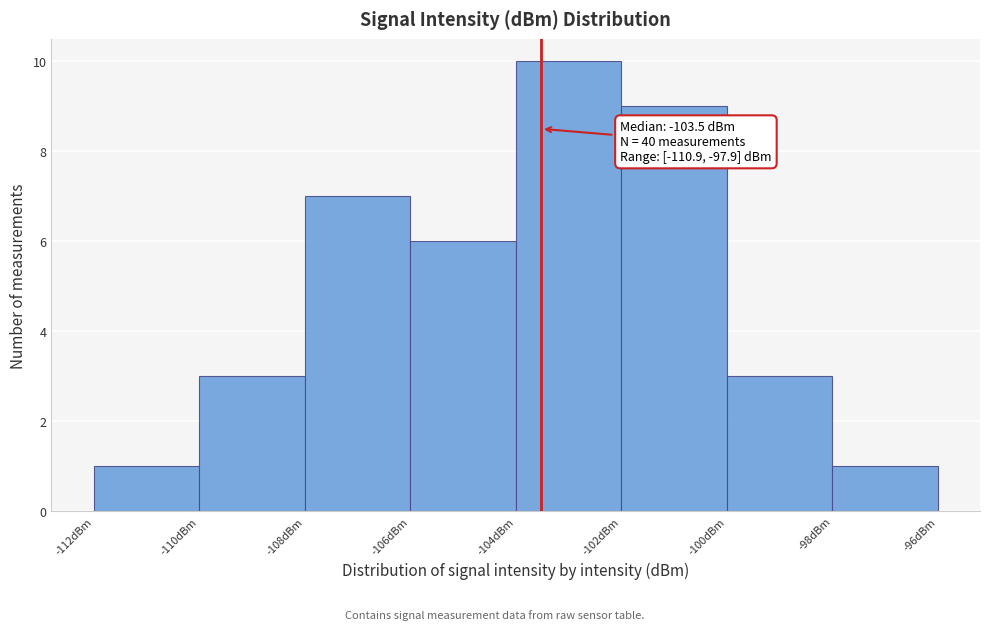

Over which range of the x-axis is the bar tallest?

-104 to -102